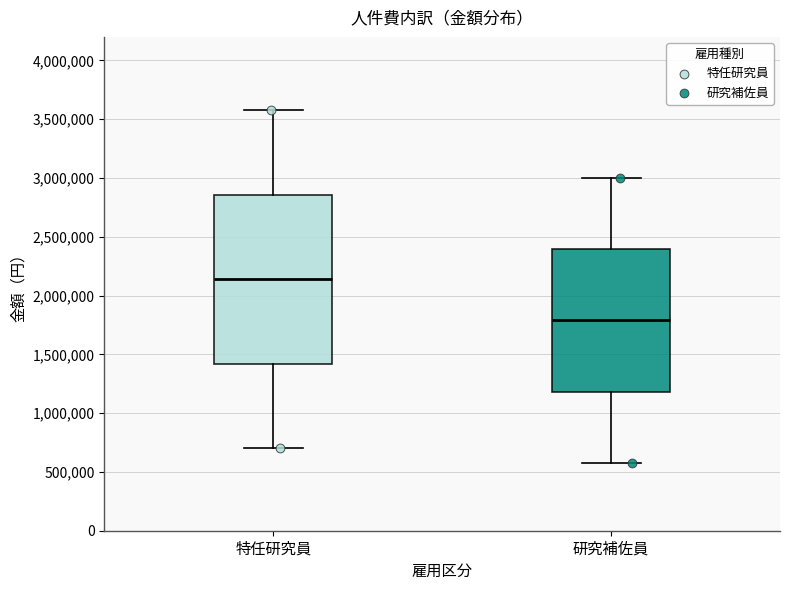

Reading left to right, transcribe this box plot: for each box, give where its median line is, the range the box spans, and where its two whiskers end, as read against the y-axis. The values are not printed on the chart, so give them approximately, as read against the axis.

特任研究員: median 2150000, box 1400000 to 2850000, whiskers 700000 to 3600000
研究補佐員: median 1800000, box 1200000 to 2400000, whiskers 600000 to 3000000